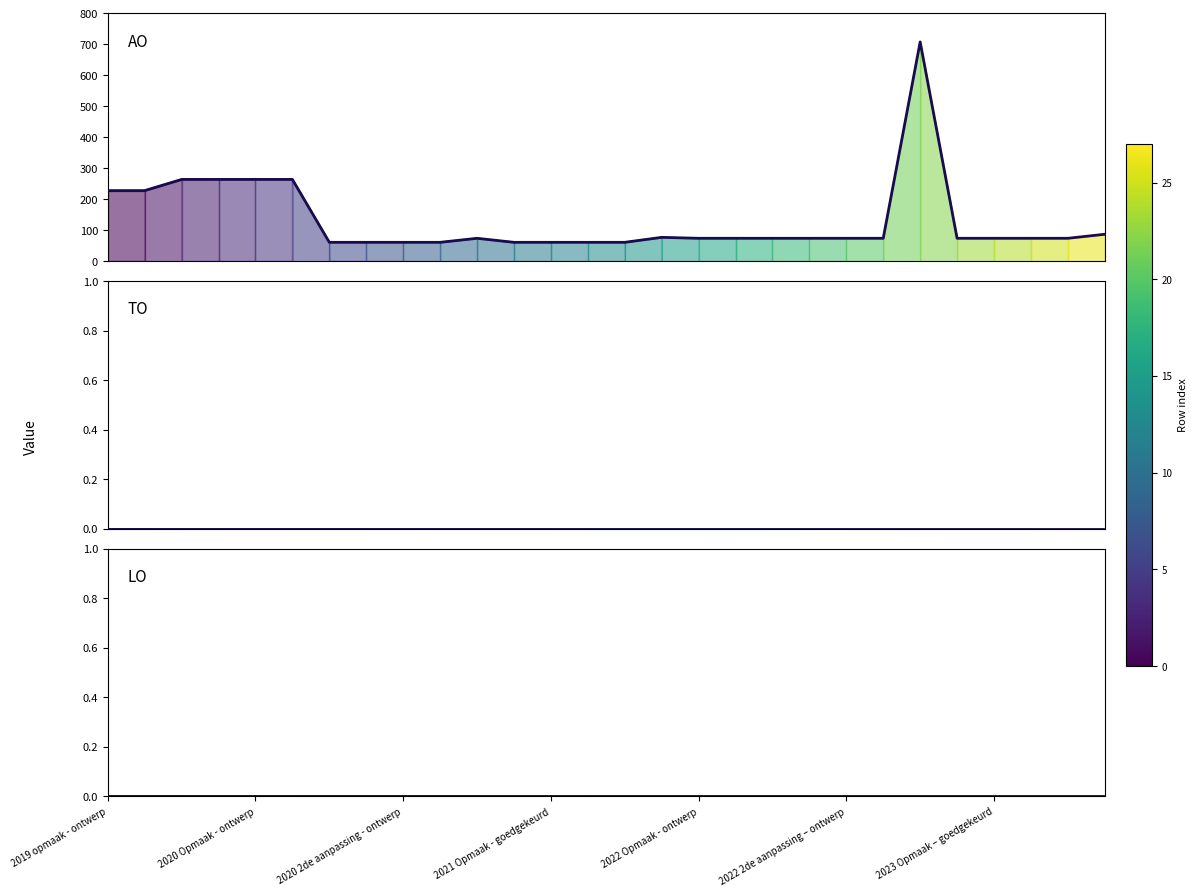

What are all the series names shown in the legend?

AO, TO, LO